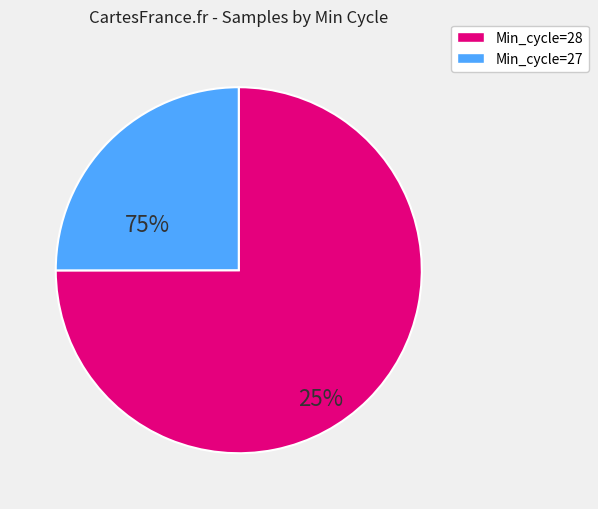

Is there a majority slice in this chart?

Yes